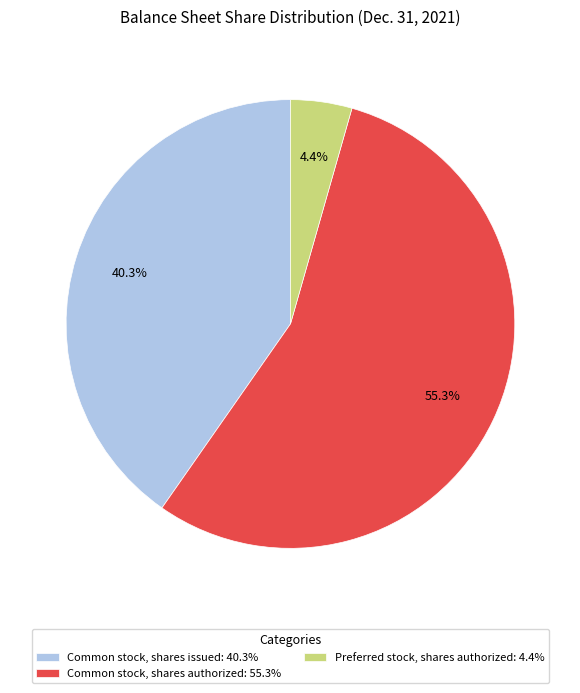

Is there any slice that represents more than half of the pie?

Yes